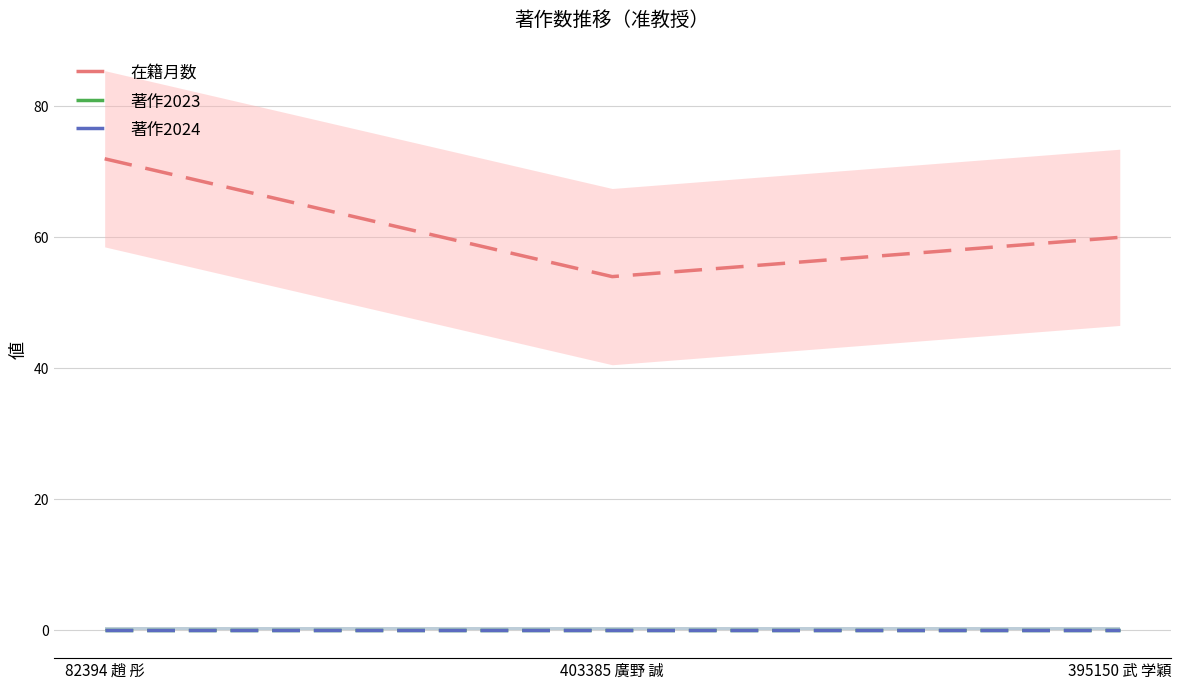

Where is 在籍月数 nearest to the value 63?

395150 武 学穎